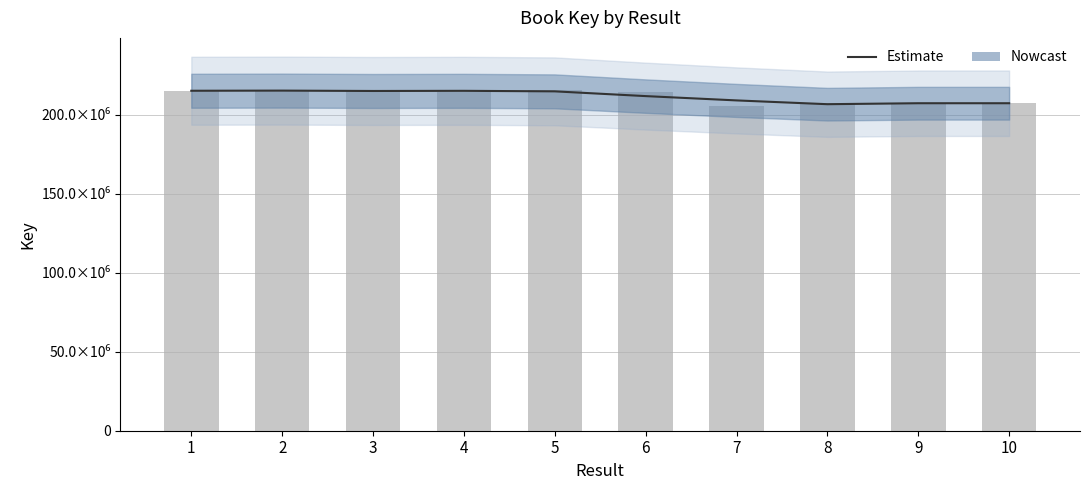

Rank the series by their maximum value, from lowest to highest.

Estimate, Key